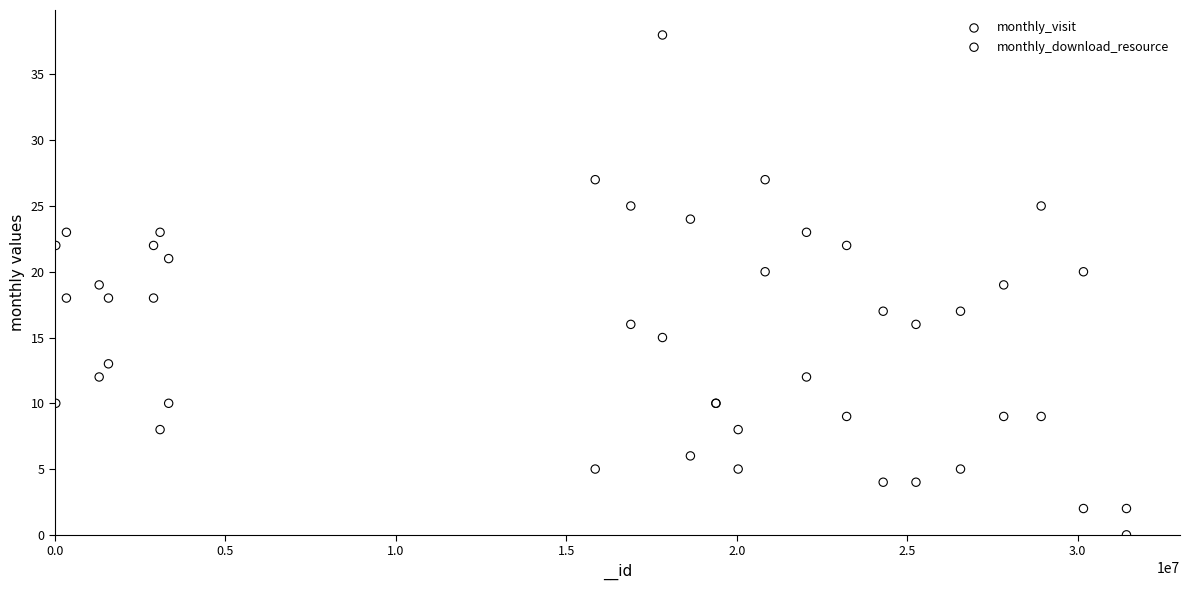

Which series has the widest spread of Y values?

monthly_visit